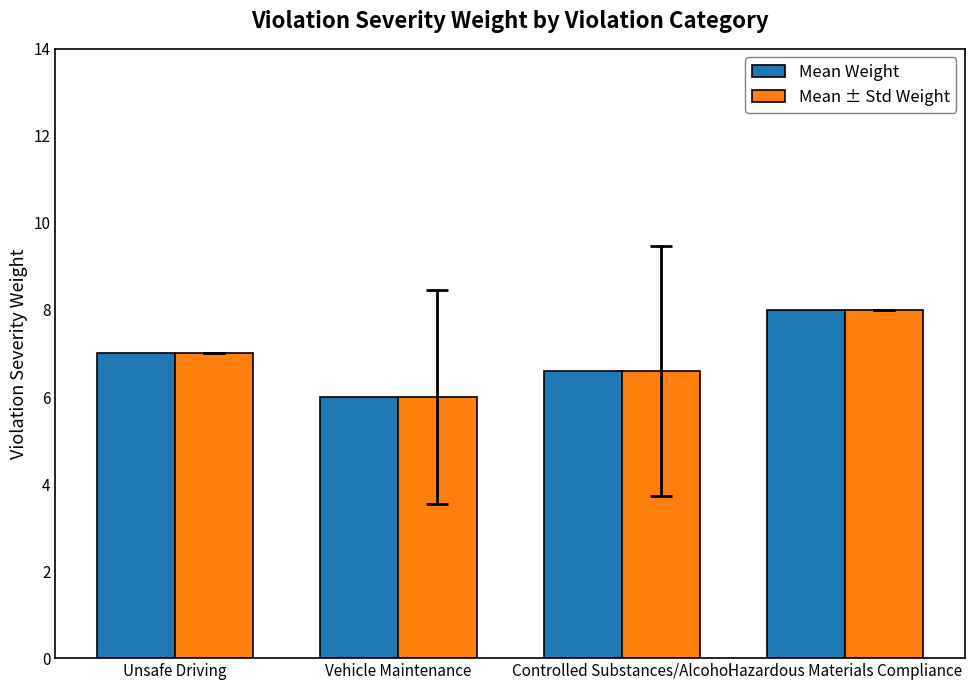

What is the sum of all Mean Weight values?

27.6